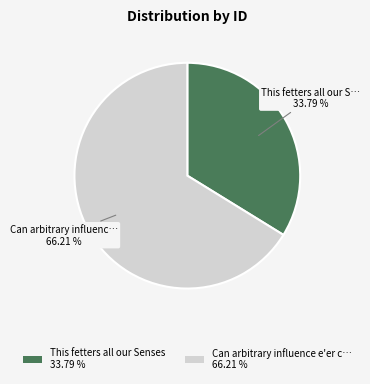

Count the number of slices in the pie.

2